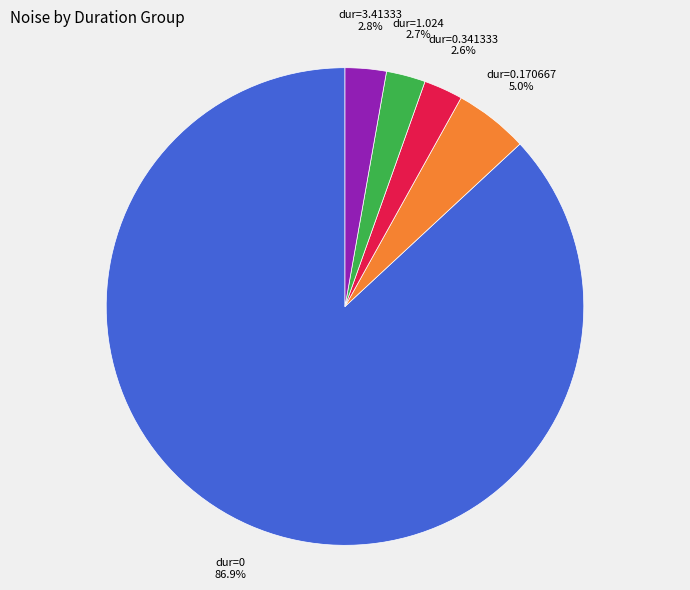

Is there a majority slice in this chart?

Yes